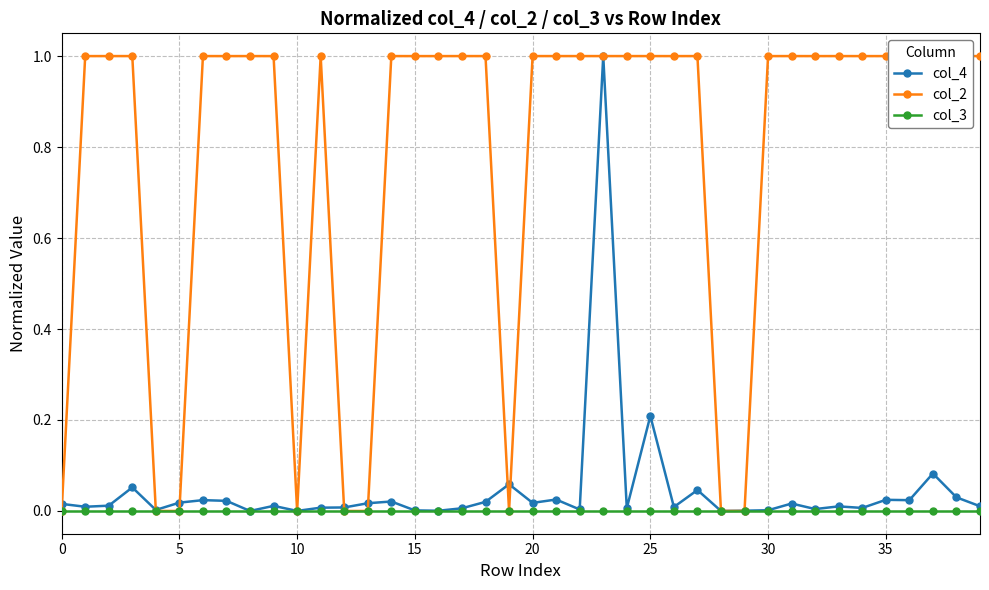

Which series has the largest total across all categories?

col_2